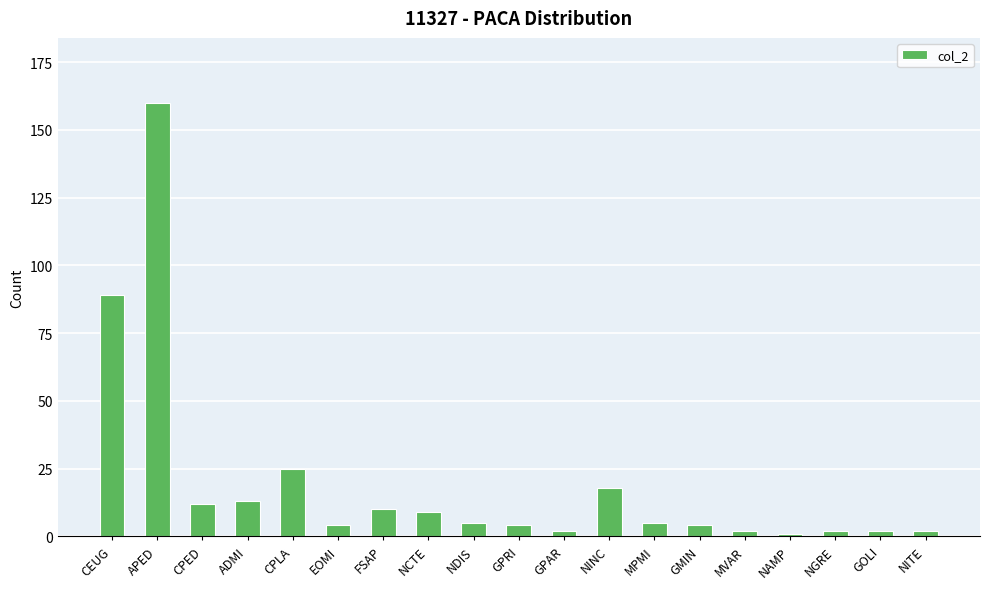

What is the greatest value displayed?

160